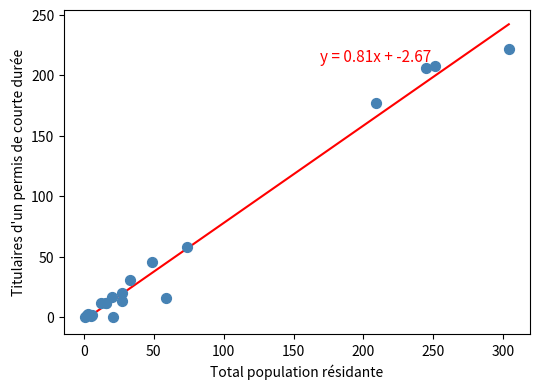

What Y value in the scatter plot is closest to 111?

58